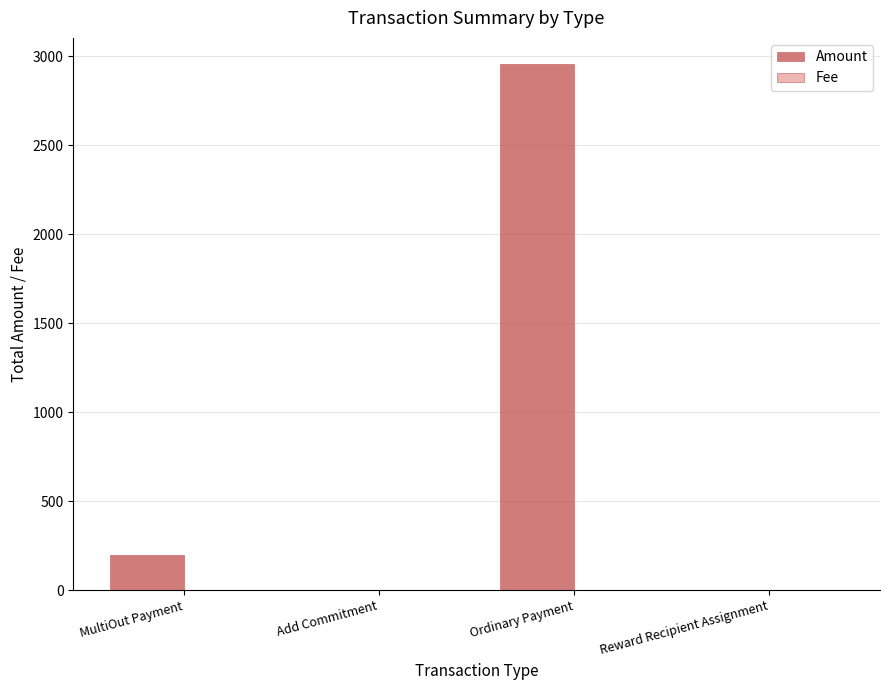

Between Add Commitment and Ordinary Payment, which series saw the biggest shift?

Amount